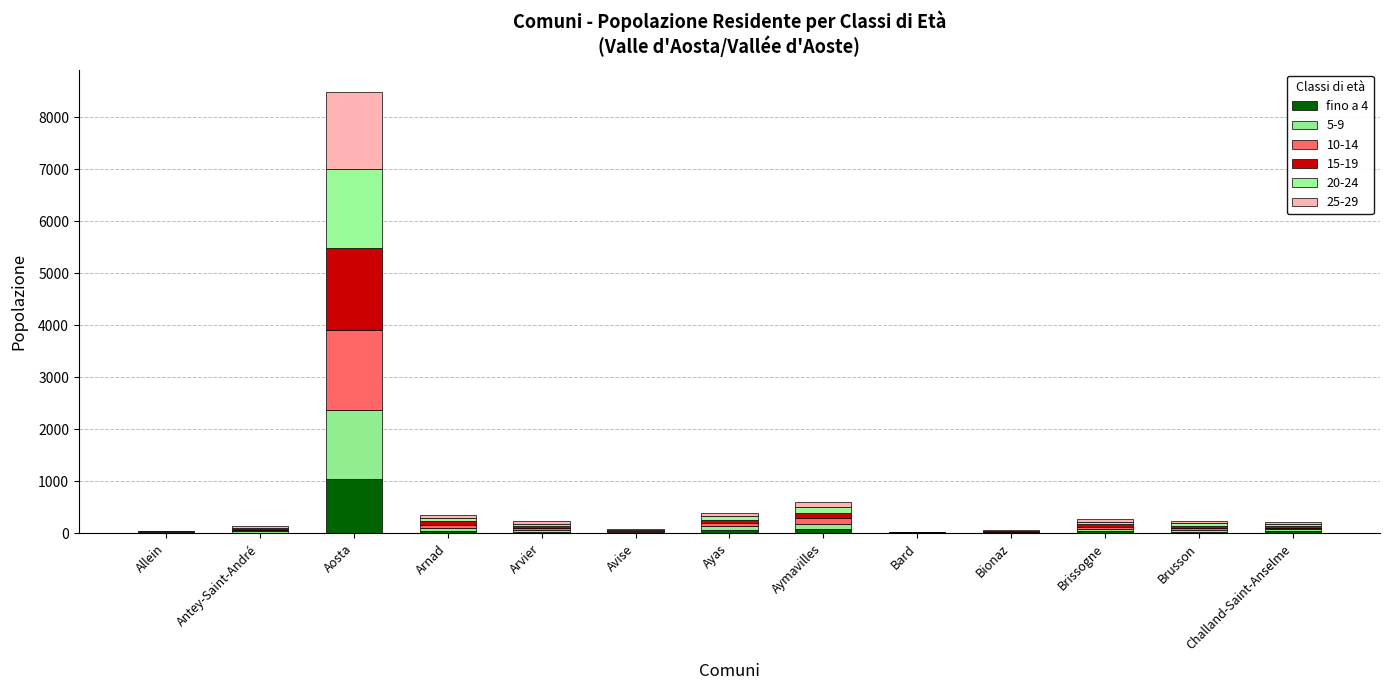

How many data points does each series have?

13